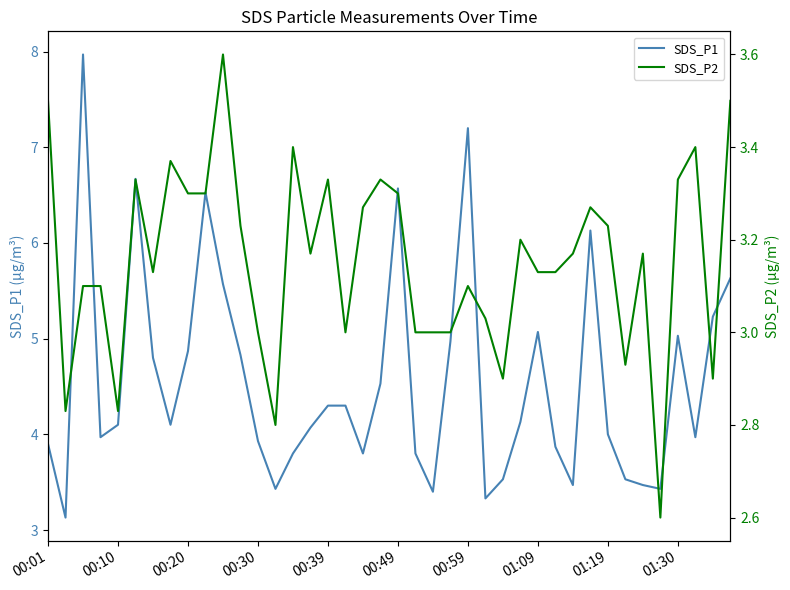

Reading left to right, what are all the values shown in this chart?

SDS_P1: 3.9	3.1	8.0	4.0	4.1	6.7	4.8	4.1	4.9	6.5	5.6	4.8	3.9	3.4	3.8	4.1	4.3	4.3	3.8	4.5	6.6	3.8	3.4	5.0	7.2	3.3	3.5	4.1	5.1	3.9	3.5	6.1	4.0	3.5	3.5	3.4	5.0	4.0	5.2	5.6
SDS_P2: 3.5	2.8	3.1	3.1	2.8	3.3	3.1	3.4	3.3	3.3	3.6	3.2	3.0	2.8	3.4	3.2	3.3	3.0	3.3	3.3	3.3	3.0	3.0	3.0	3.1	3.0	2.9	3.2	3.1	3.1	3.2	3.3	3.2	2.9	3.2	2.6	3.3	3.4	2.9	3.5